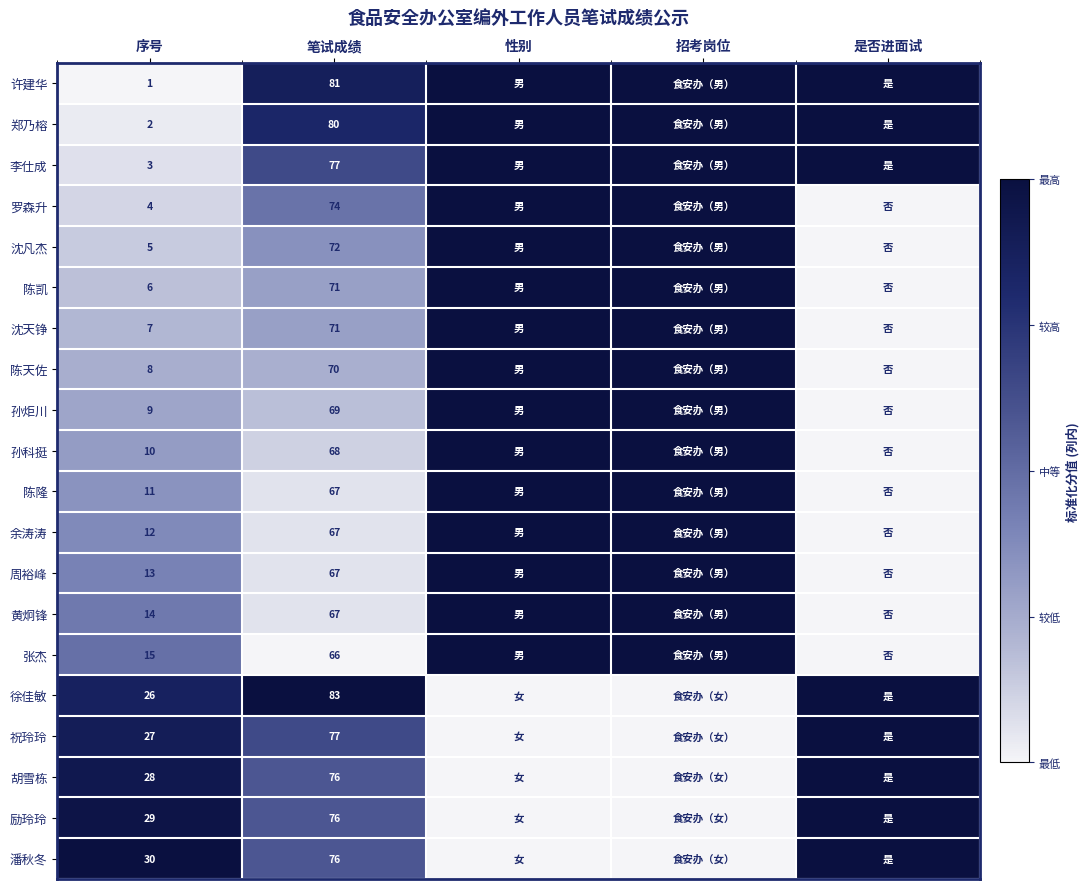

The value of 孙科挺 at 序号 is 10. True or false?

True